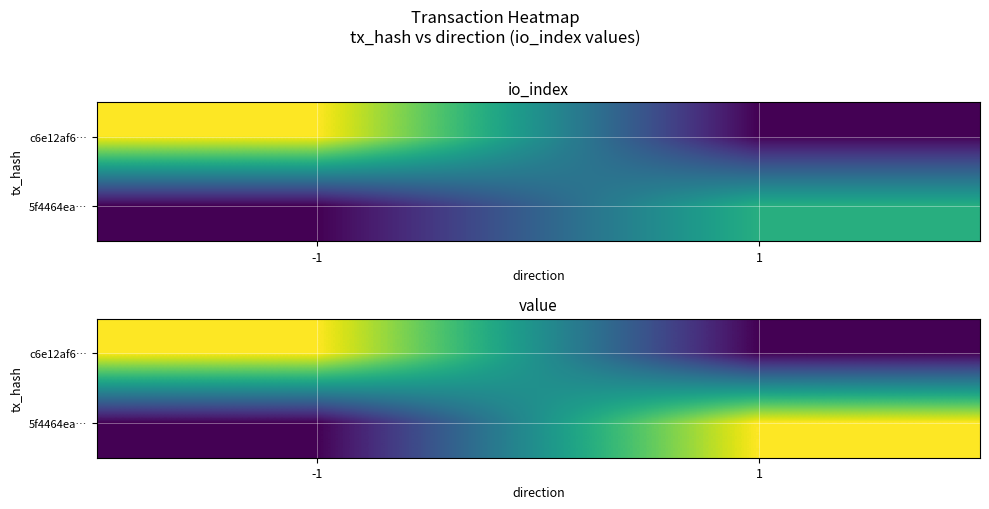

How many positive values does the 5f4464ea… series have?

1